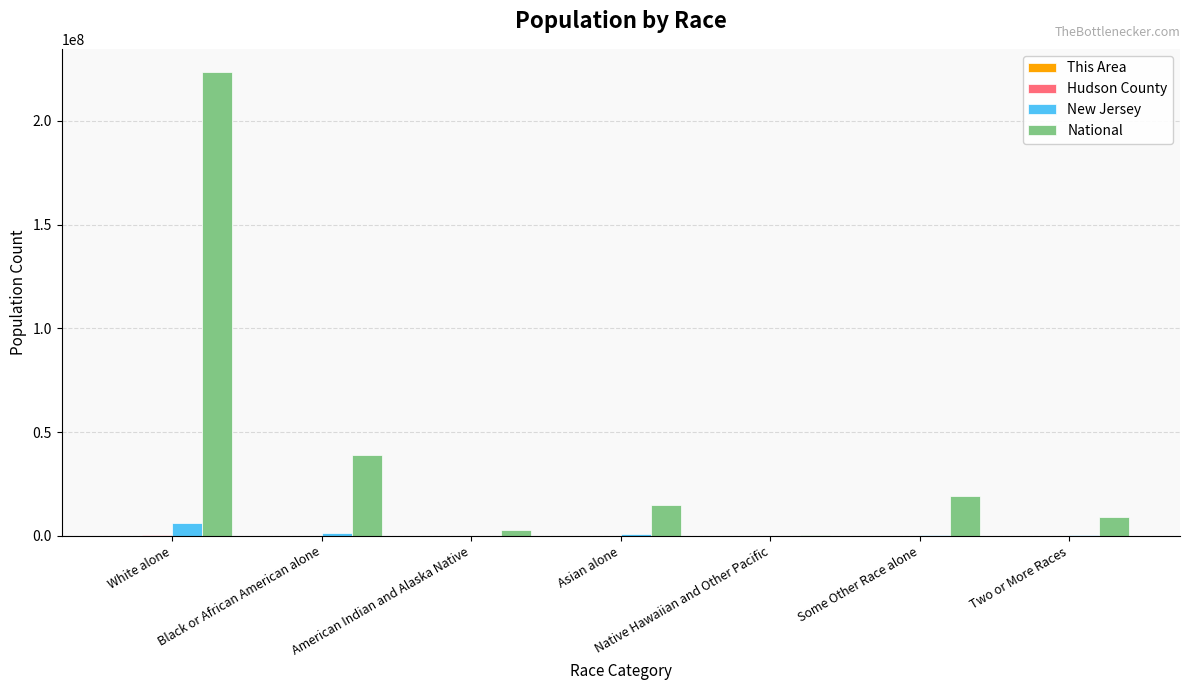

At which label is New Jersey closest to 3016145?

Black or African American alone